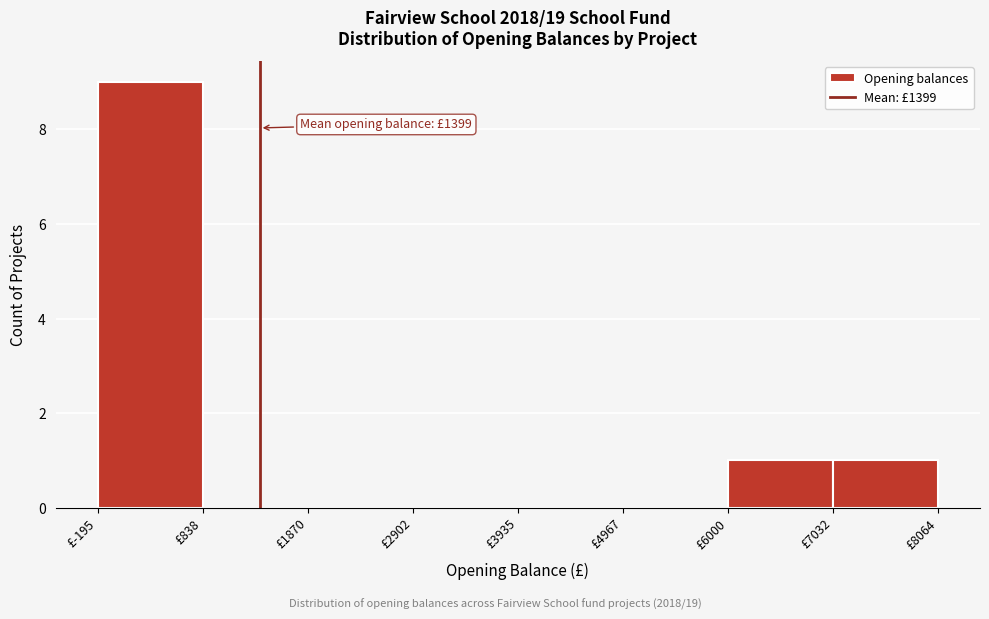

Over which range of the x-axis is the bar tallest?

-200 to 800